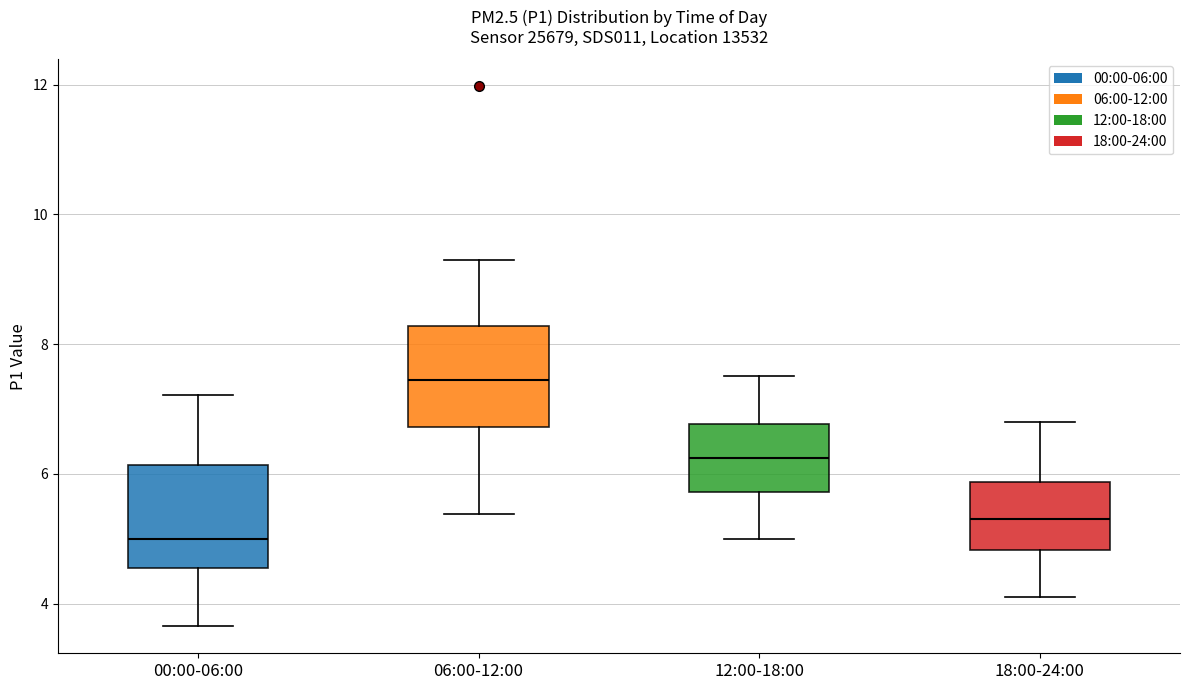

Reading left to right, read every box against the y-axis: the position of its median line, the range the box covers, and the ends of its whiskers. The values are not printed on the chart, so give them approximately, as read against the axis.

00:00-06:00: median 5.0, box 4.6 to 6.2, whiskers 3.6 to 7.2
06:00-12:00: median 7.4, box 6.8 to 8.2, whiskers 5.4 to 9.4
12:00-18:00: median 6.2, box 5.8 to 6.8, whiskers 5.0 to 7.6
18:00-24:00: median 5.4, box 4.8 to 5.8, whiskers 4.2 to 6.8